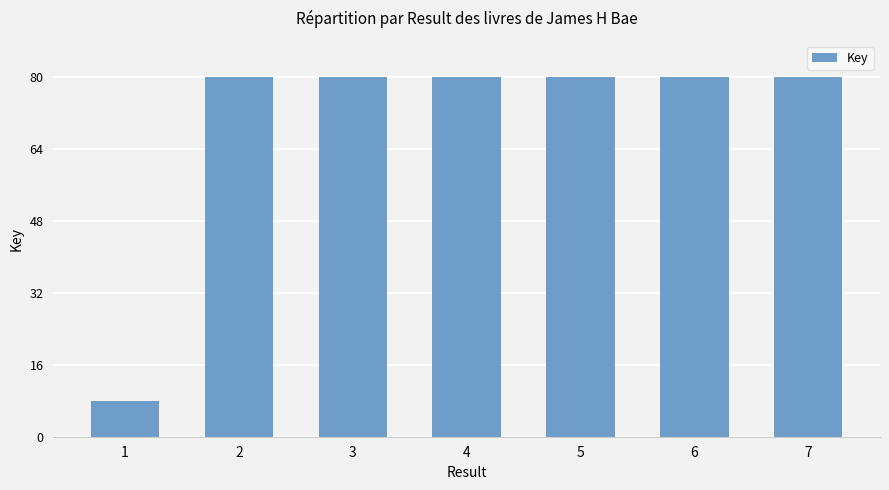

What is the difference between the second highest and minimum values?

72.2